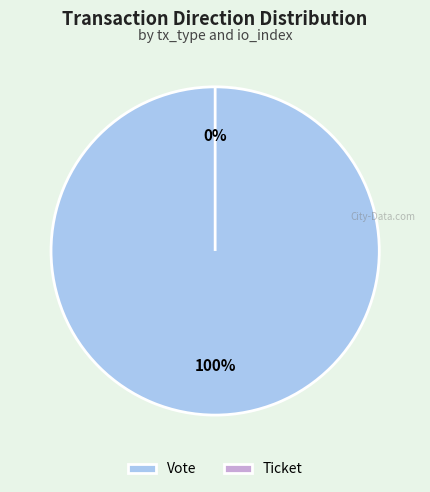

Which slice represents more than half of the pie?

Vote